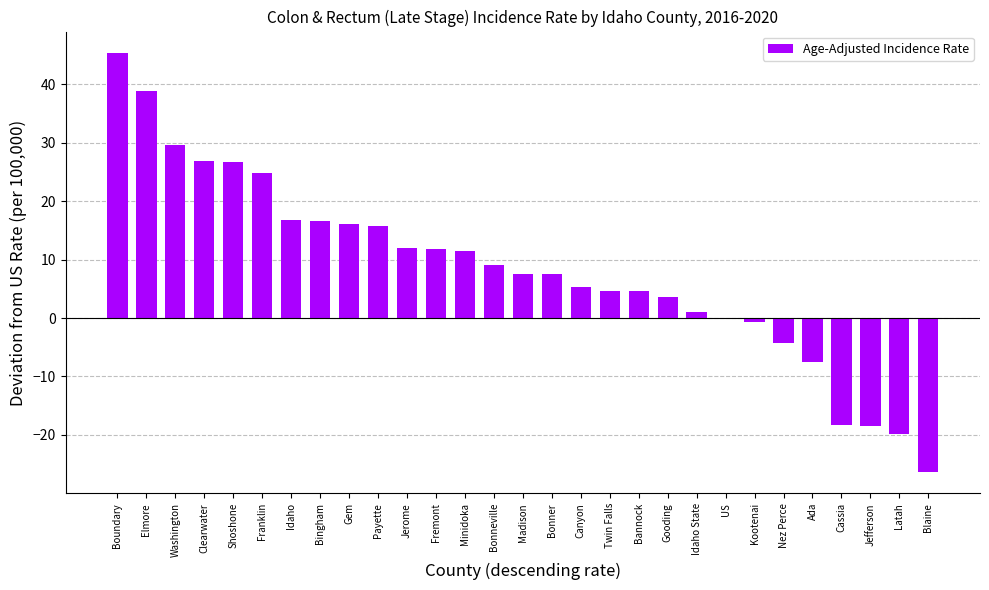

The chart shows a value of -7.6 at Cassia. True or false?

False